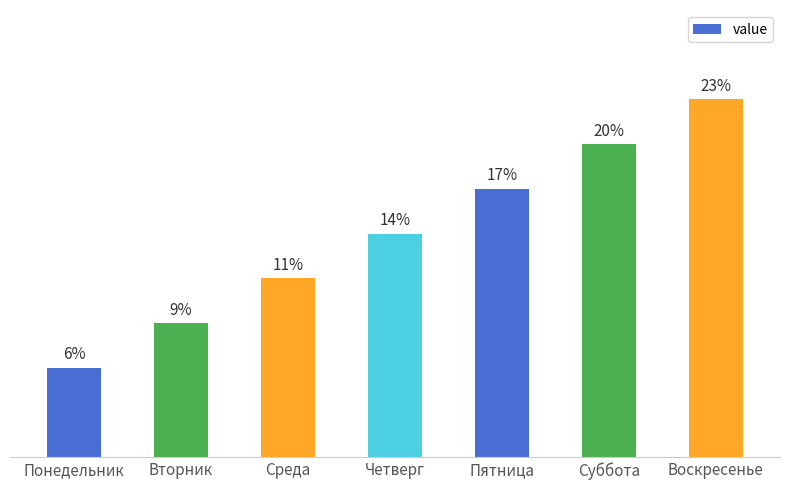

Are the bars horizontal?

No